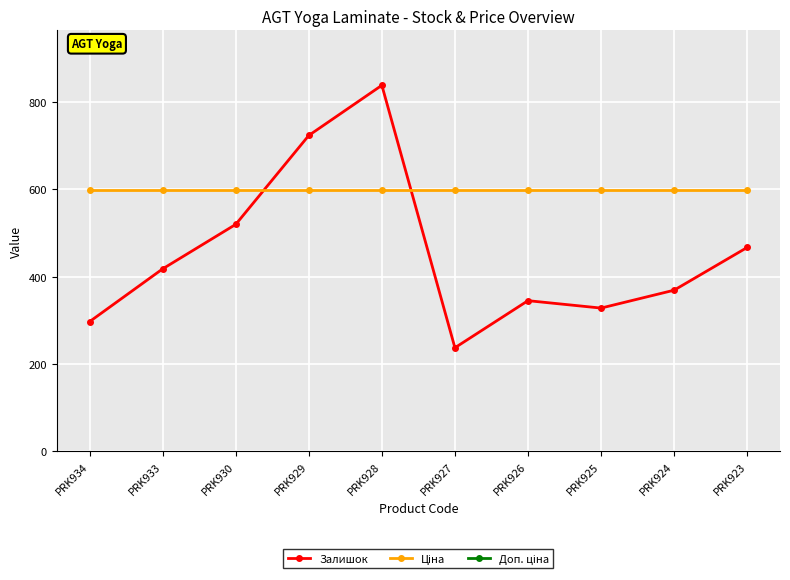

True or false: Залишок and Ціна intersect in this chart.

True